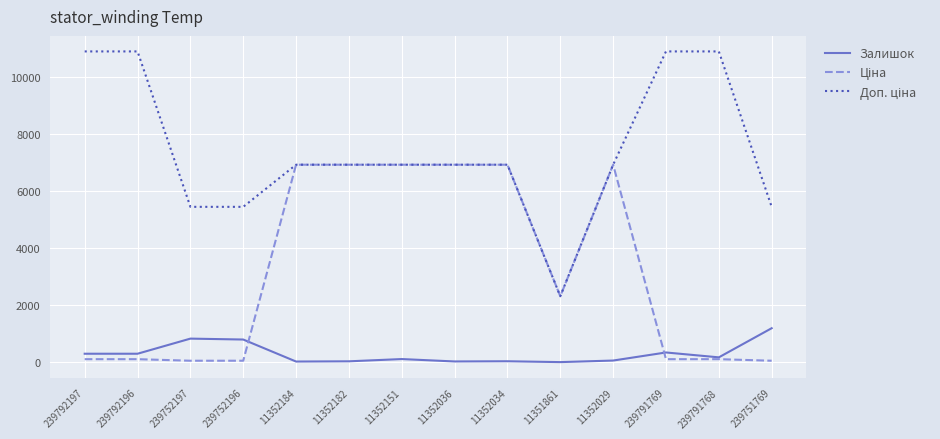

The Залишок series shows 1410.8 at 239752197. True or false?

False